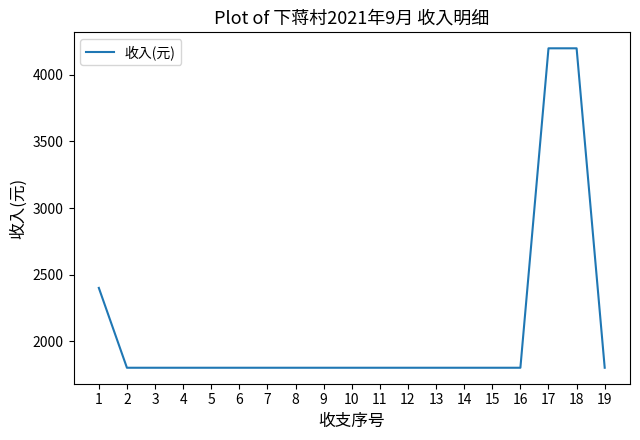

True or false: the data shows 1800 at 4.

True